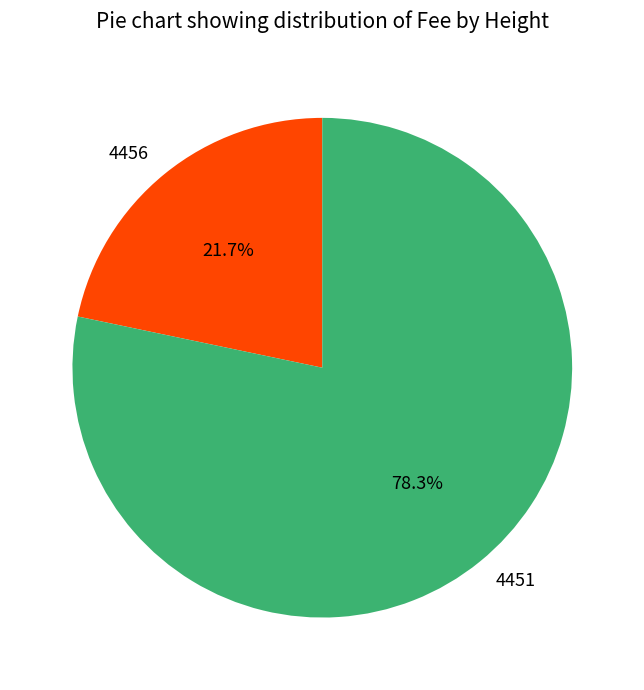

Which category has the biggest portion of the pie?

4451